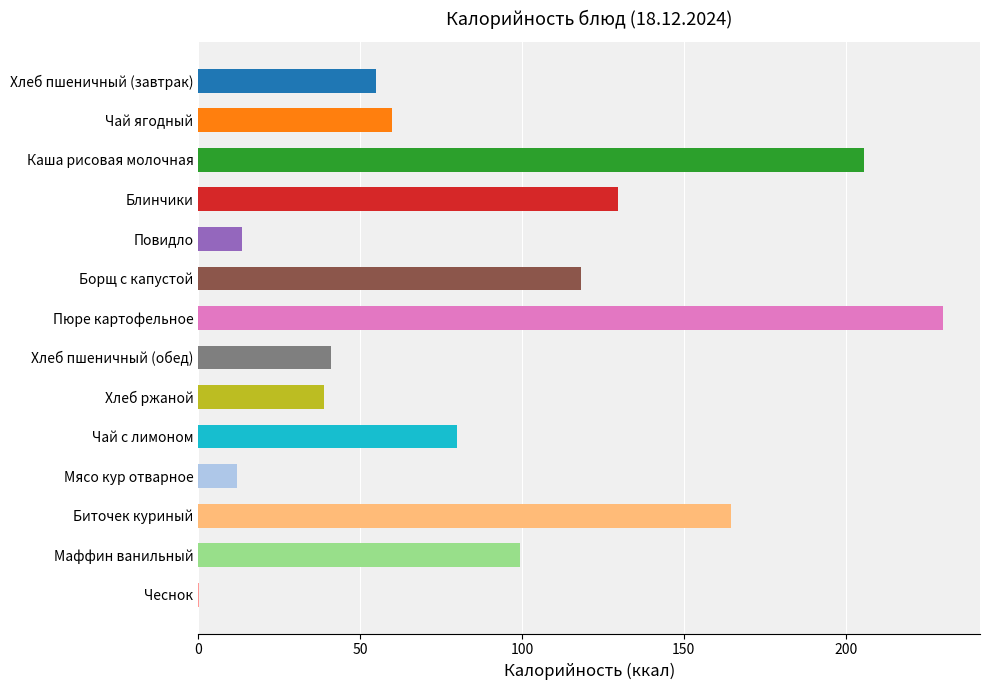

What is the change in value from Каша рисовая молочная to Борщ с капустой?

-87.3